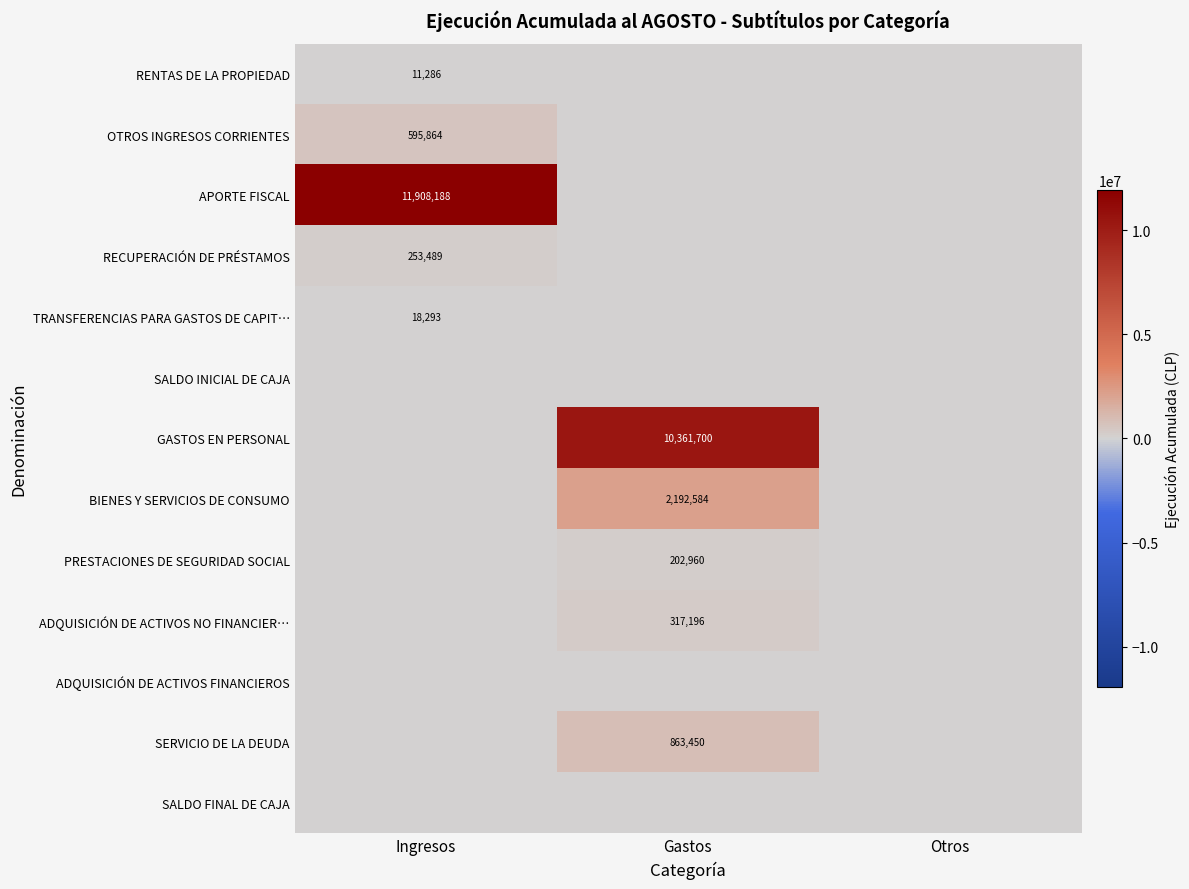

Between Ingresos and Gastos, which is larger?

Ingresos